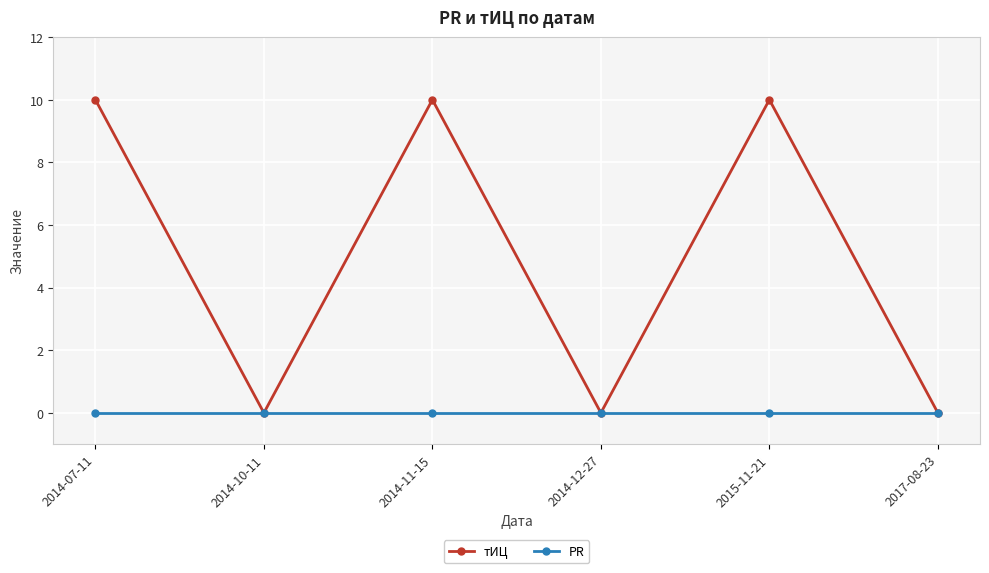

What is the label of the 2nd point from the left?

2014-10-11